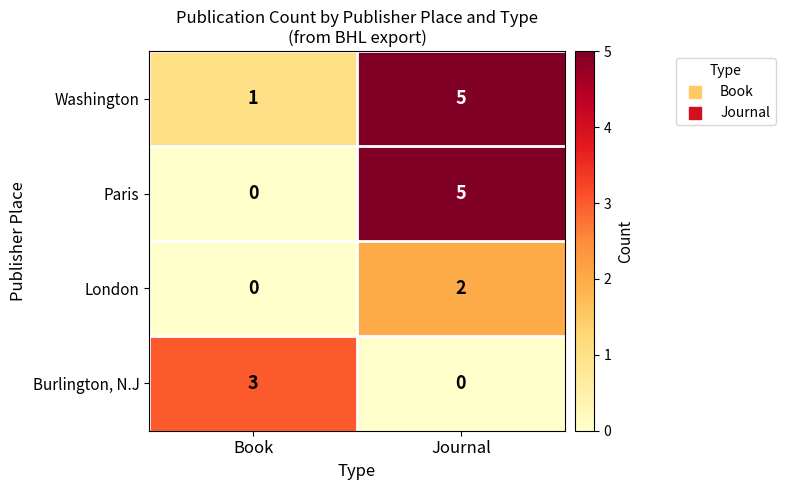

Which has a higher value, Journal or Book?

Journal